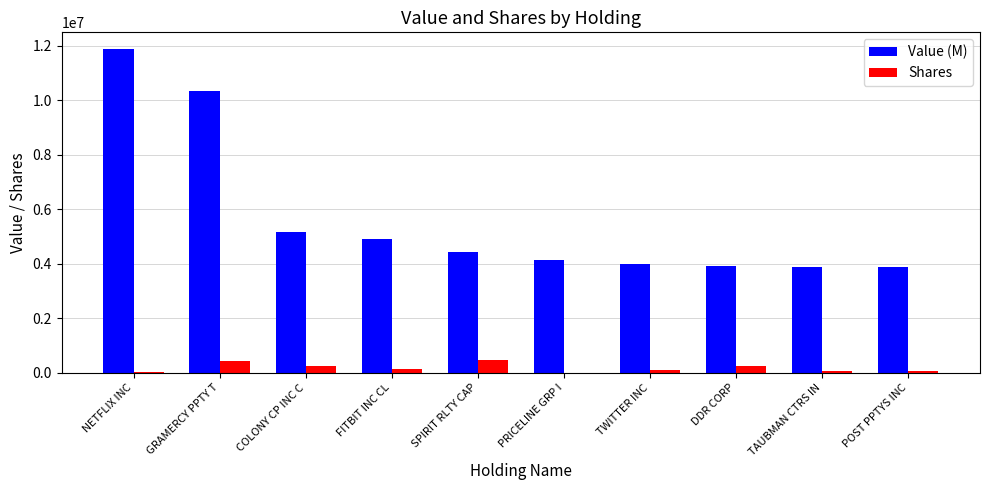

Which series has the largest total across all categories?

Value (M)